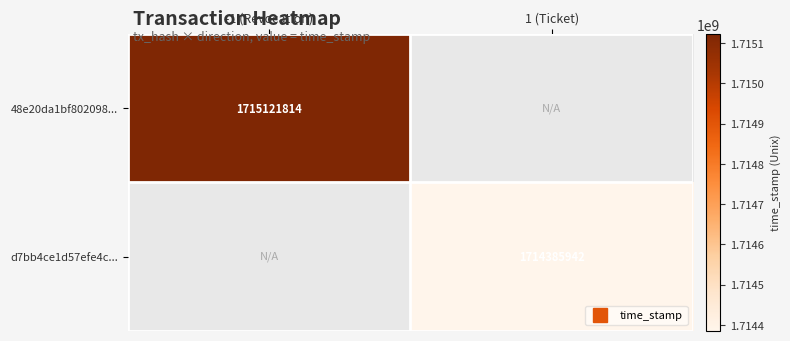

What is the minimum value shown in the chart?

1714385942.0